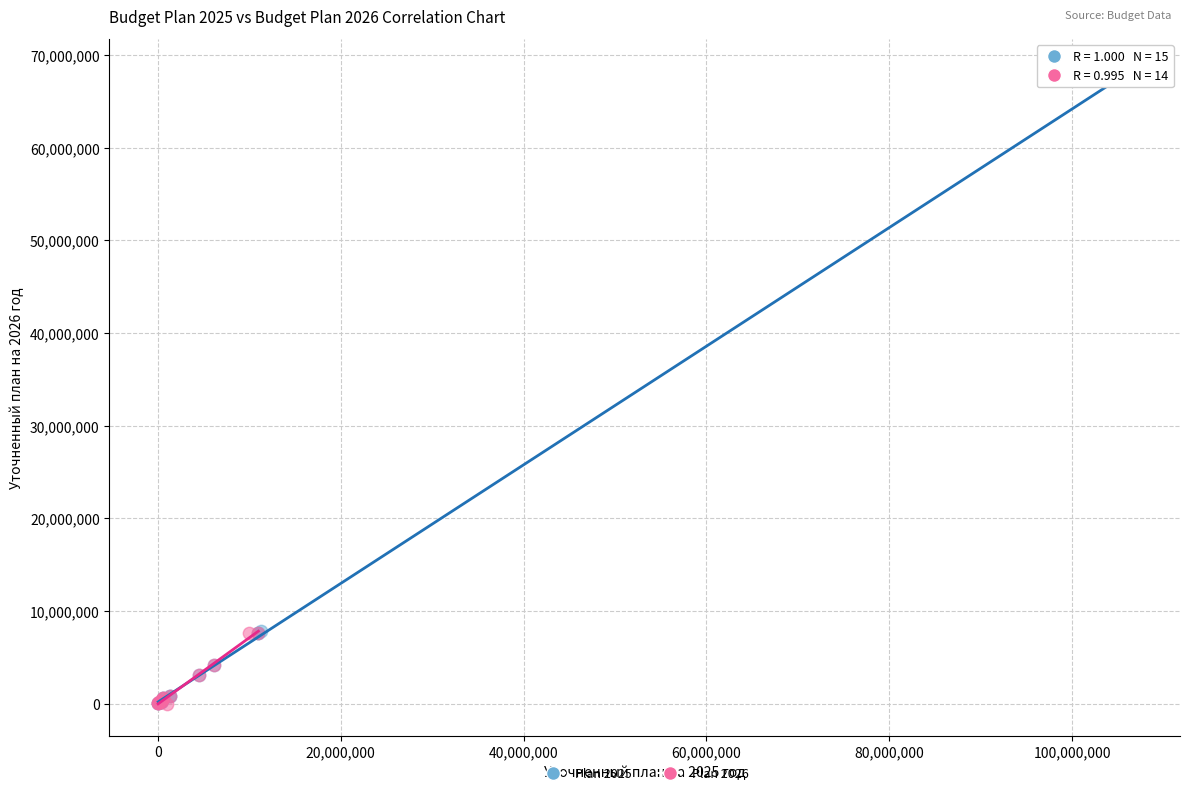

Which series has the widest spread of Y values?

Plan 2025